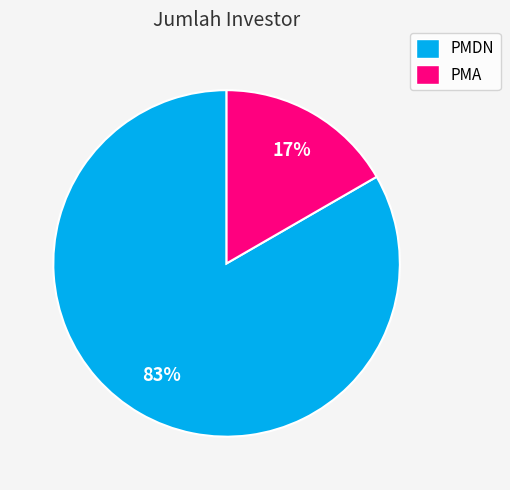

Is it true that PMA is 17% of the pie?

True